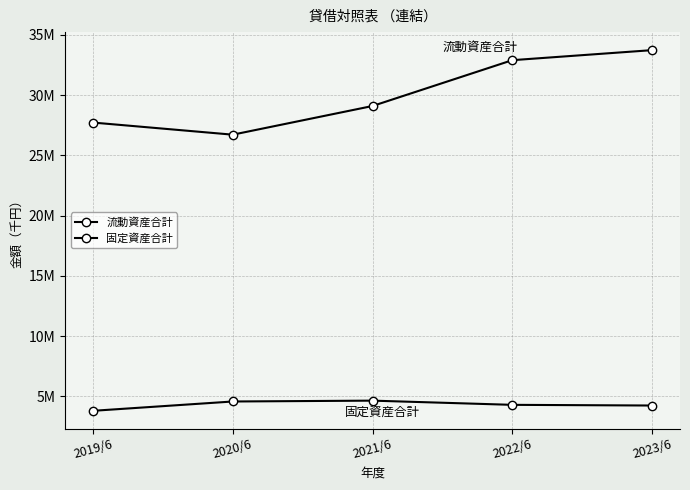

Reading left to right, list all the values displayed in this chart.

流動資産合計: 2019/6=27731345	2020/6=26725478	2021/6=29104992	2022/6=32908208	2023/6=33740731
固定資産合計: 2019/6=3809067	2020/6=4582386	2021/6=4653580	2022/6=4304433	2023/6=4248127